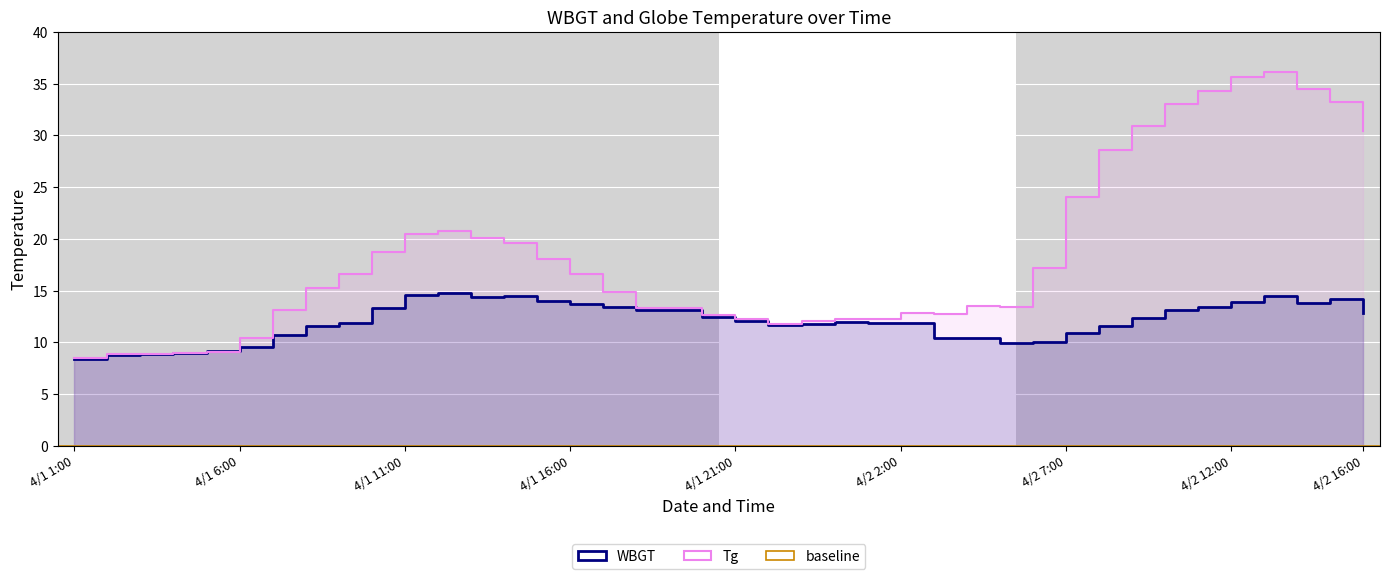

Reading right to left, list all the values displayed in this chart.

WBGT: 12.8	14.2	13.8	14.5	13.9	13.4	13.1	12.4	11.6	10.9	10.0	9.9	10.4	10.4	11.9	11.9	12.0	11.8	11.7	12.1	12.5	13.1	13.1	13.4	13.7	14.0	14.5	14.4	14.8	14.6	13.3	11.9	11.6	10.7	9.6	9.2	9.0	8.9	8.8	8.4
Tg: 30.4	33.2	34.5	36.1	35.6	34.3	33.0	30.9	28.6	24.0	17.2	13.4	13.5	12.7	12.8	12.3	12.3	12.1	11.8	12.3	12.6	13.3	13.3	14.9	16.6	18.1	19.6	20.1	20.8	20.5	18.7	16.6	15.3	13.1	10.4	9.1	9.0	8.9	8.9	8.5